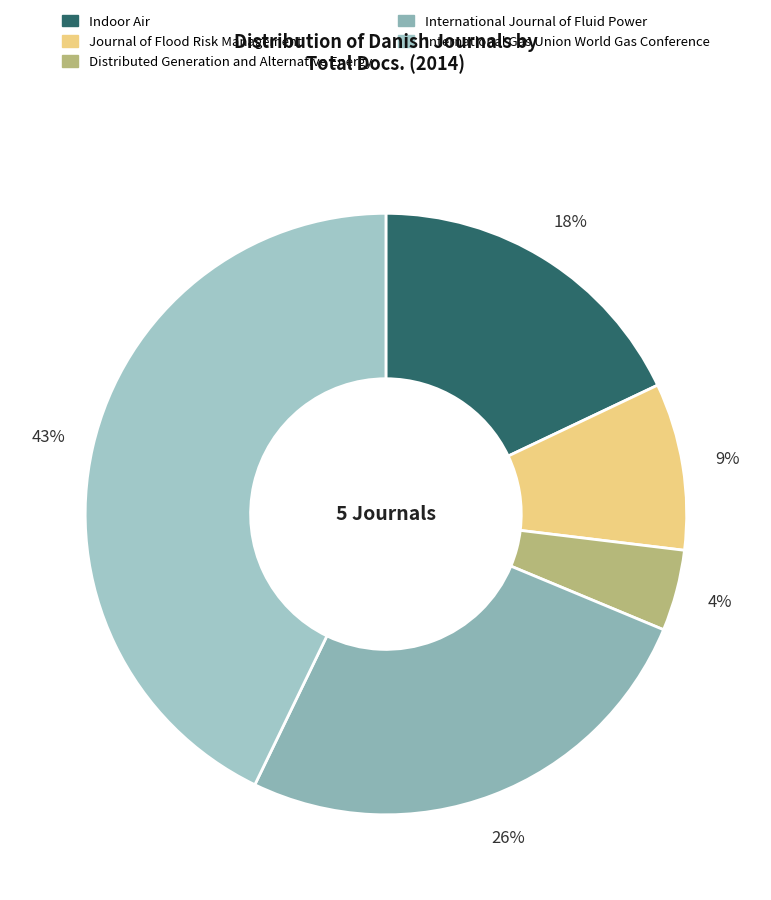

What percentage is the Journal of Flood Risk Management slice, to the nearest percent?

9%